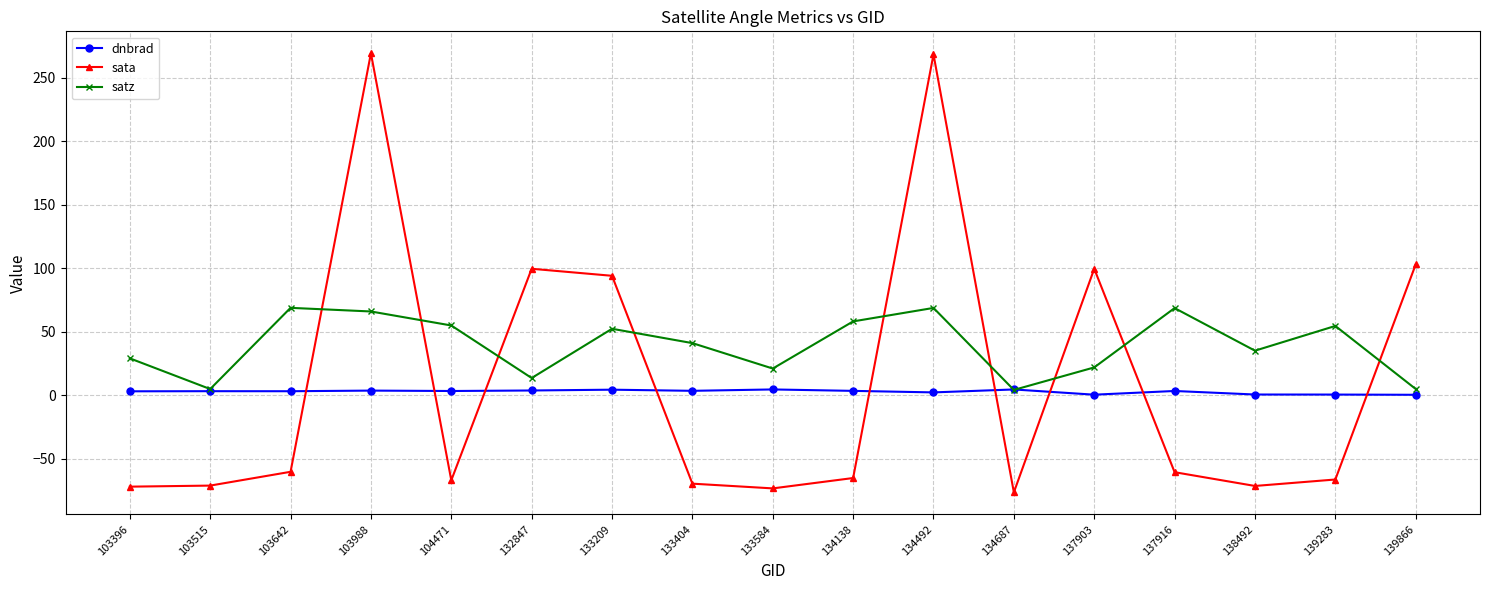

Which series has the widest spread of values?

sata